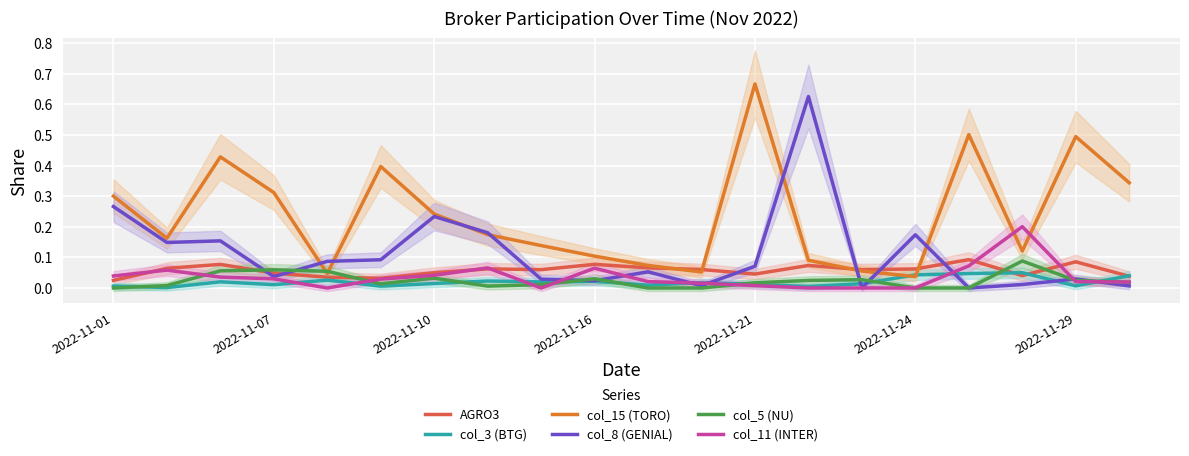

What are all the series names shown in the legend?

AGRO3, col_3 (BTG), col_15 (TORO), col_8 (GENIAL), col_5 (NU), col_11 (INTER)